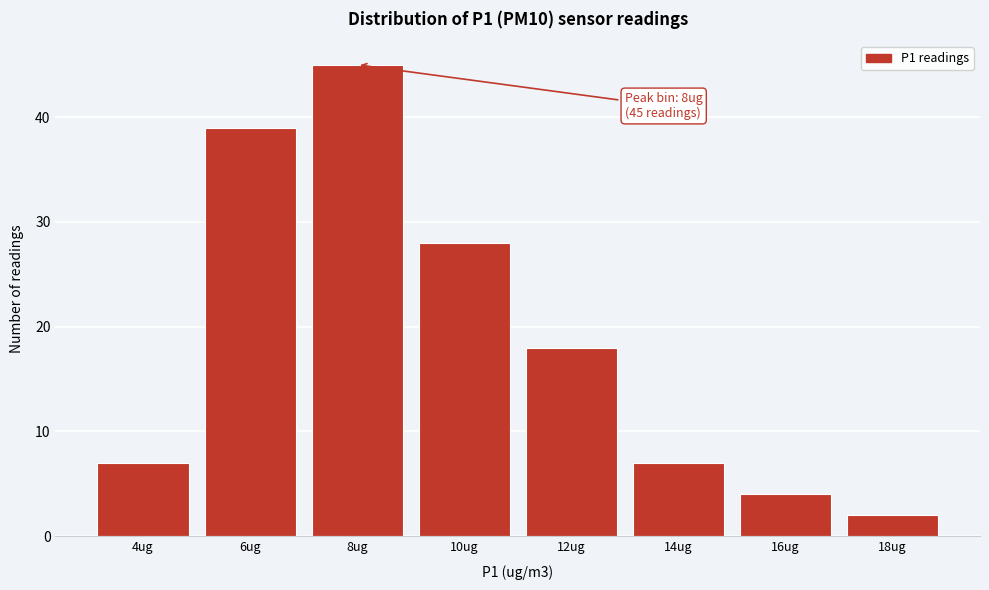

Reading left to right, what are all the values shown in this chart?

7	39	45	28	18	7	4	2